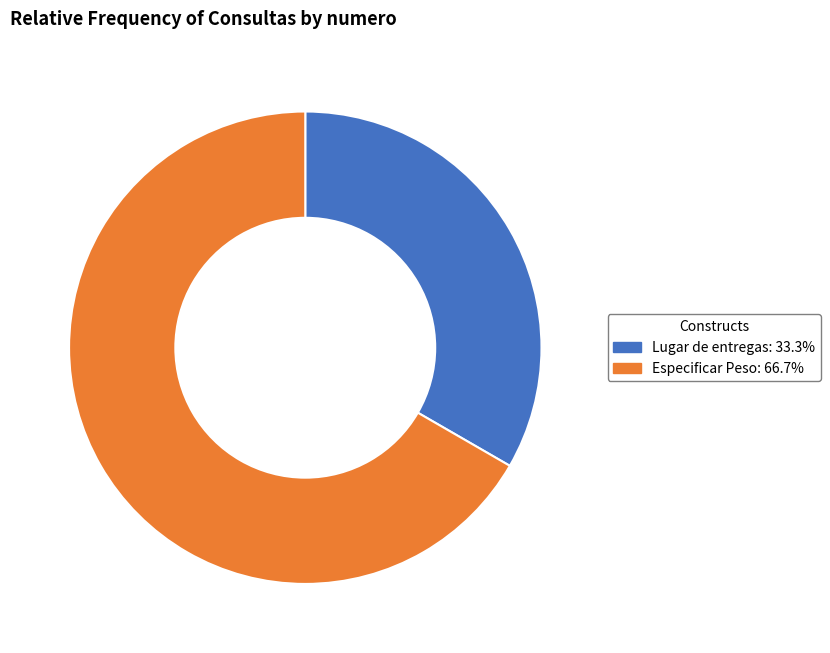

The Lugar de entregas slice represents 21% of the pie. True or false?

False